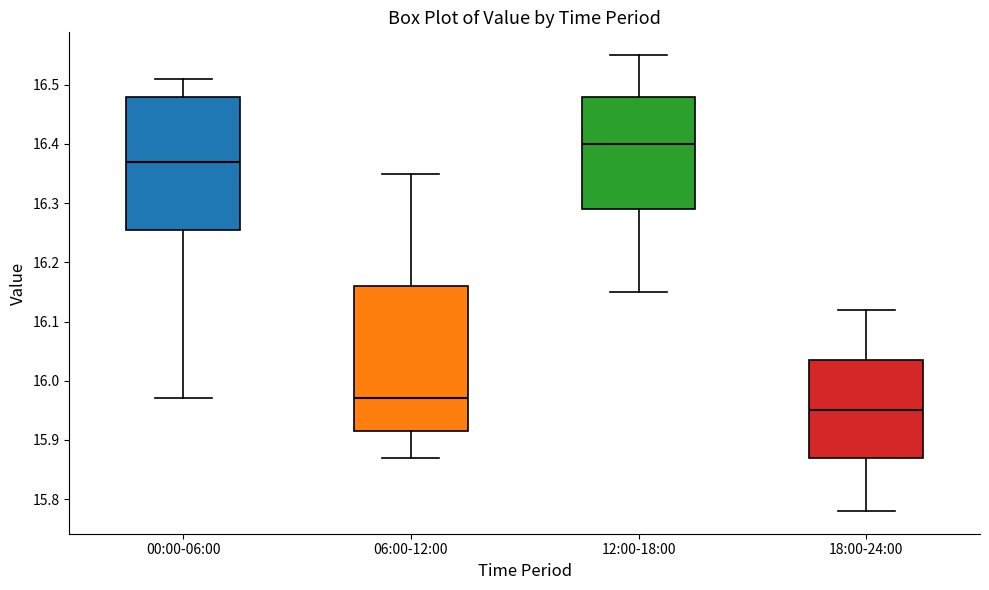

Reading left to right, transcribe this box plot: for each box, give where its median line is, the range the box spans, and where its two whiskers end, as read against the y-axis. The values are not printed on the chart, so give them approximately, as read against the axis.

00:00-06:00: median 16.37, box 16.26 to 16.48, whiskers 15.97 to 16.51
06:00-12:00: median 15.97, box 15.92 to 16.16, whiskers 15.87 to 16.35
12:00-18:00: median 16.40, box 16.29 to 16.48, whiskers 16.15 to 16.55
18:00-24:00: median 15.95, box 15.87 to 16.04, whiskers 15.78 to 16.12